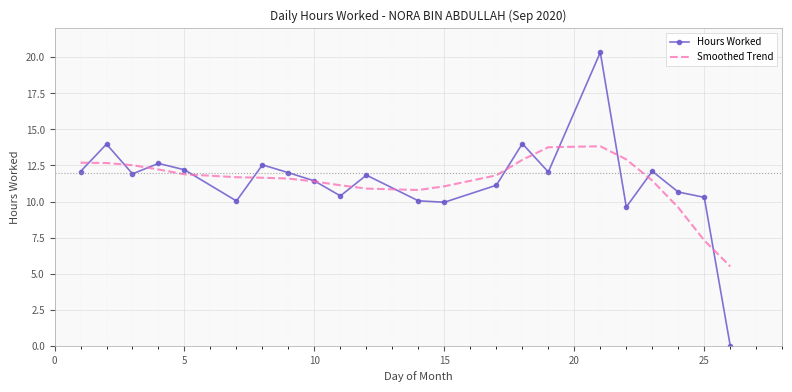

Rank the series by their maximum value, from highest to lowest.

Hours Worked, Smoothed Trend